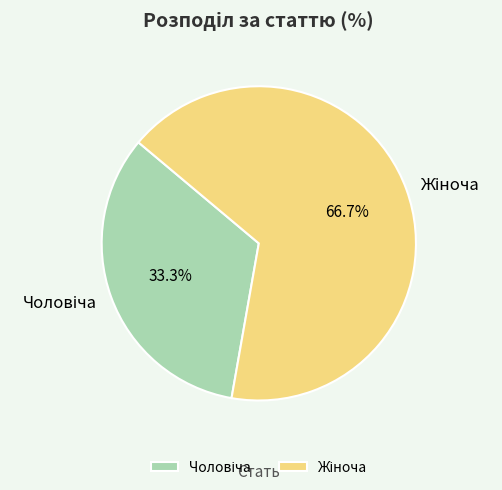

Is there any slice that represents more than half of the pie?

Yes